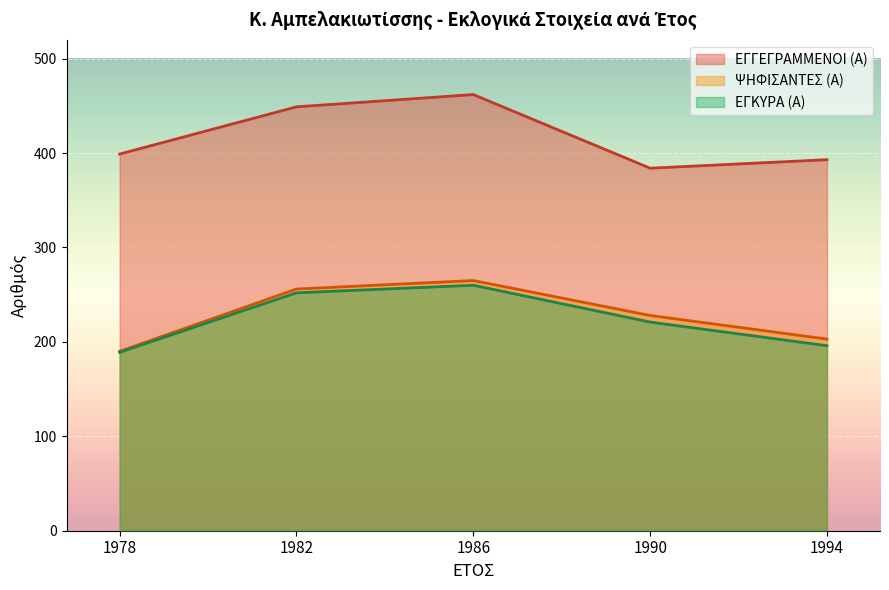

What is the value of the ΕΓΓΕΓΡΑΜΜΕΝΟΙ (Α) point at the 3rd from the left?

462